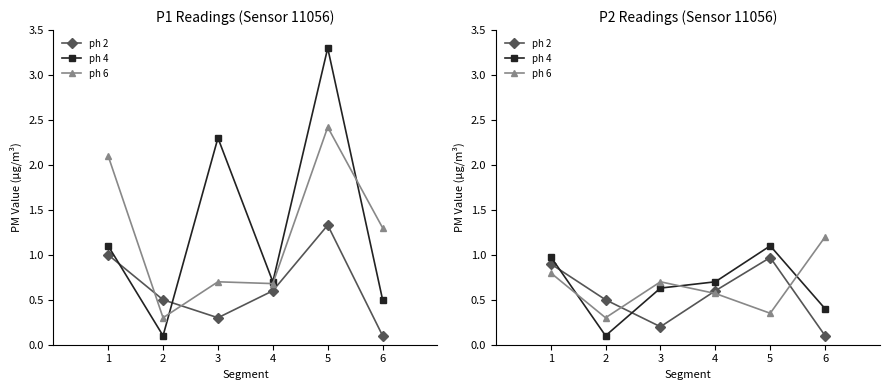

What is the value of the ph 6 point at the 4th from the left?

0.6